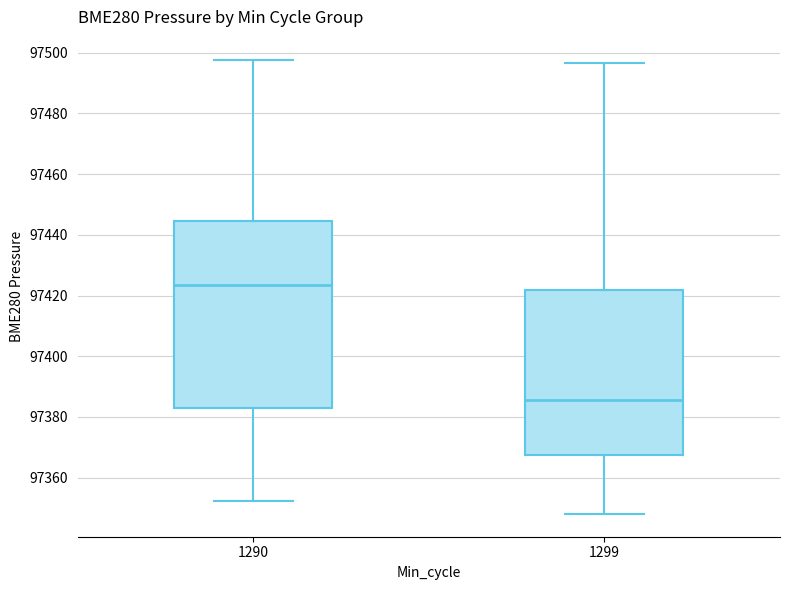

Reading left to right, read every box against the y-axis: the position of its median line, the range the box covers, and the ends of its whiskers. The values are not printed on the chart, so give them approximately, as read against the axis.

1290: median 97424, box 97384 to 97444, whiskers 97352 to 97498
1299: median 97386, box 97368 to 97422, whiskers 97348 to 97496